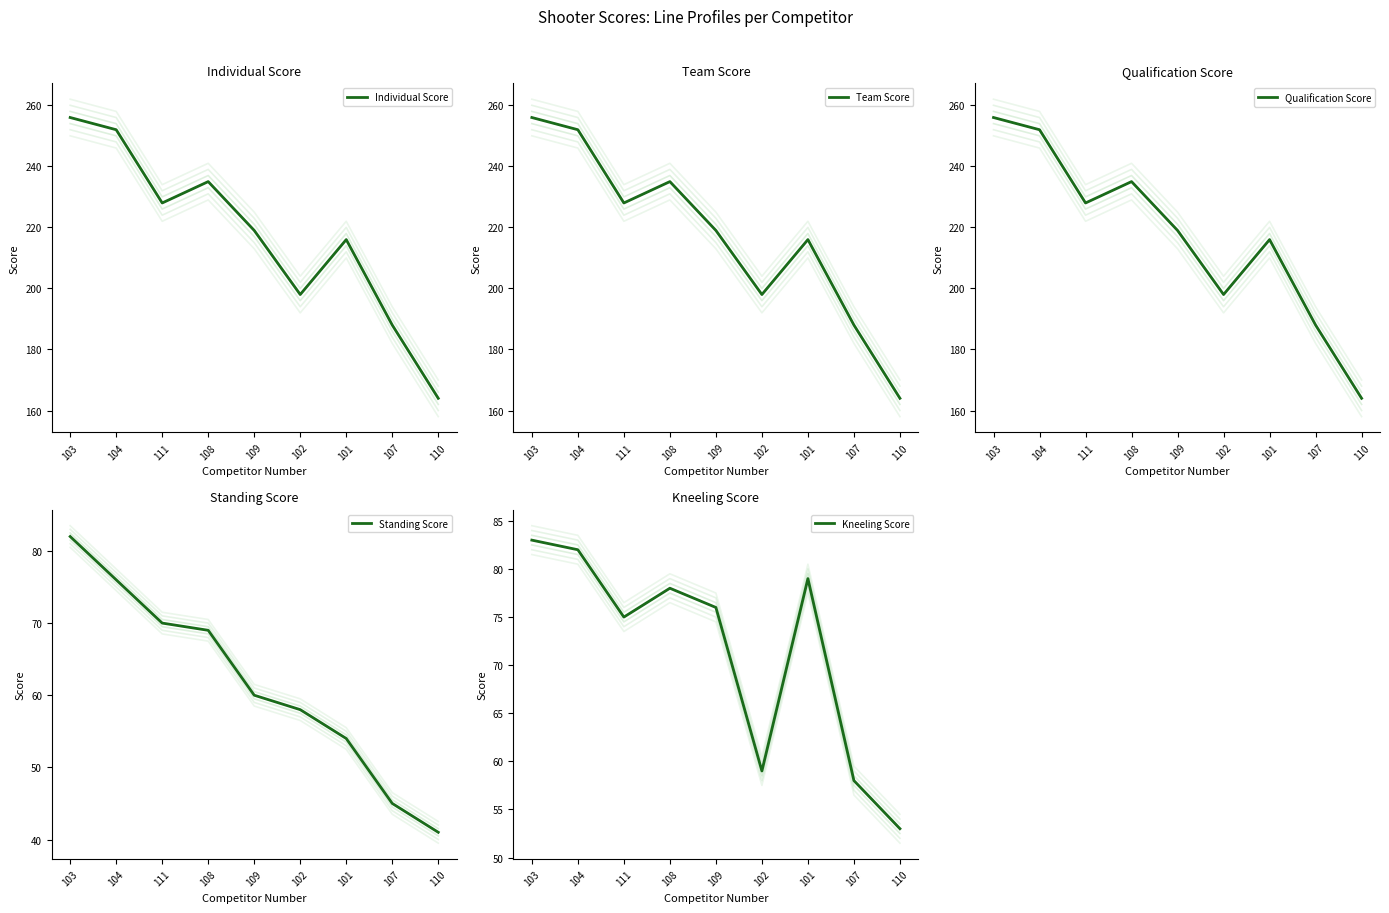

What is the sum of all ST 1 Score values?

555